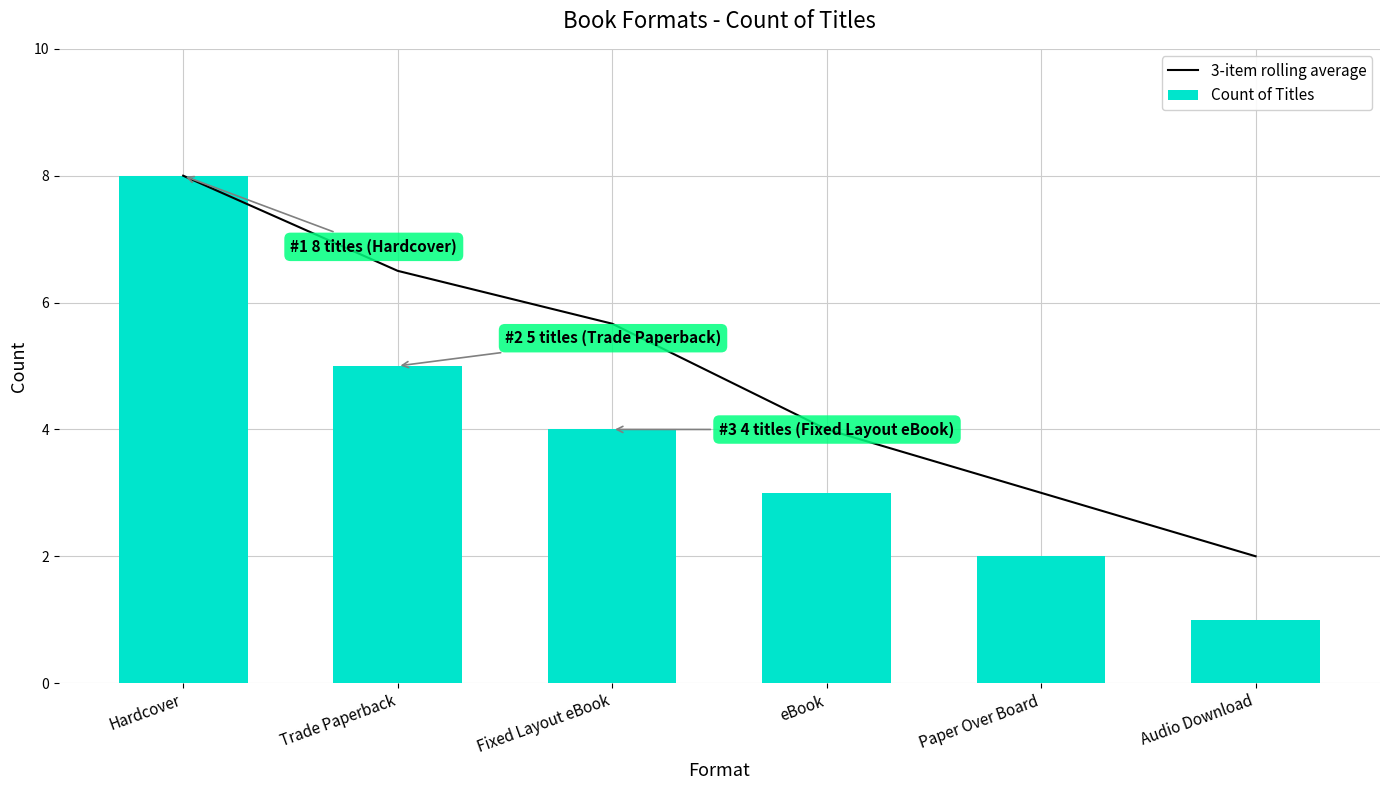

Which series has the largest total across all categories?

3-item rolling average